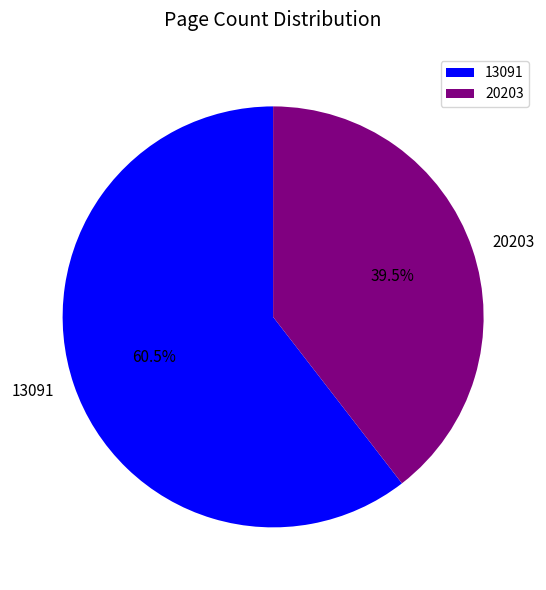

What percentage do 13091 and 20203 together represent?

100.0%